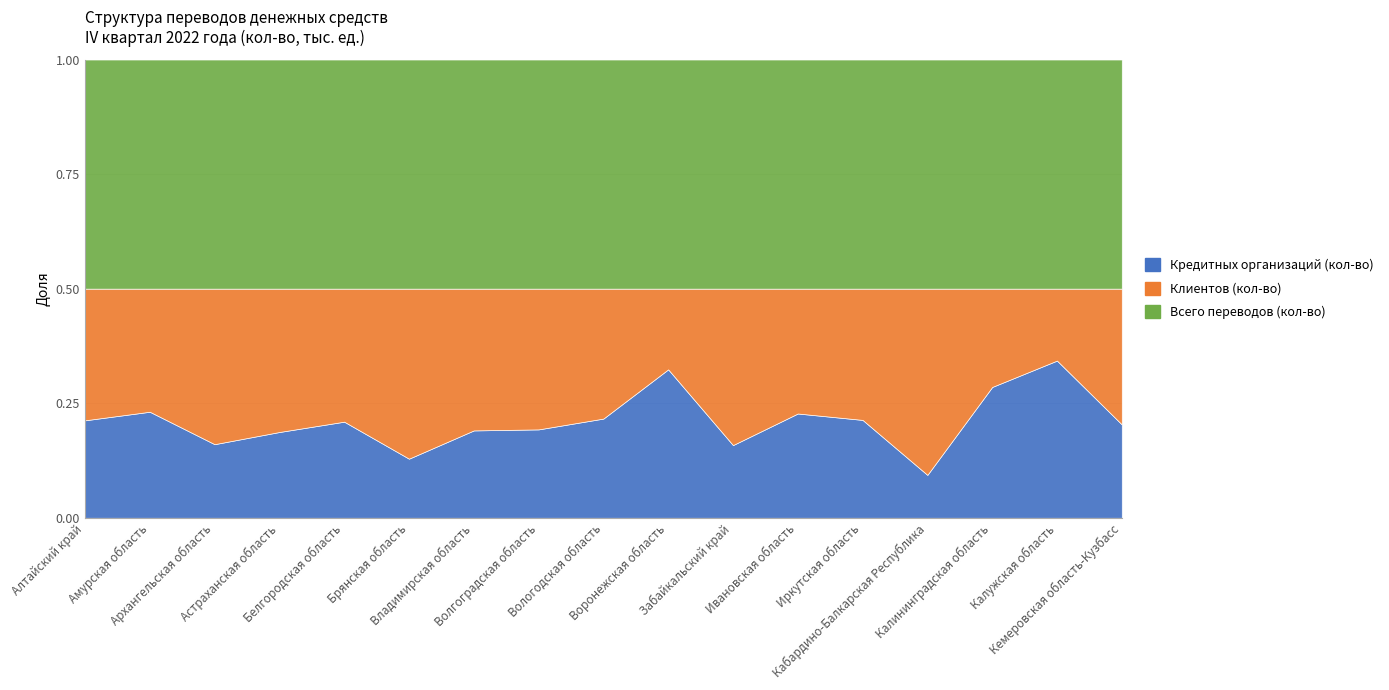

Reading right to left, what are all the values shown in this chart?

Кредитных организаций (кол-во): 1690.5	1764.5	999.4	94.4	1652.0	703.5	534.8	3084.2	1179.2	1081.2	841.8	486.8	888.6	493.0	678.7	688.8	1460.4
Клиентов (кол-во): 2457.4	807.5	751.1	409.8	2215.8	842.3	1151.2	1677.2	1544.6	1721.7	1366.3	1400.9	1230.1	824.2	1434.5	799.7	1973.1
Всего переводов (кол-во): 4147.9	2572.0	1750.5	504.1	3867.9	1545.8	1686.1	4761.4	2723.8	2802.9	2208.1	1887.7	2118.7	1317.2	2113.2	1488.5	3433.5